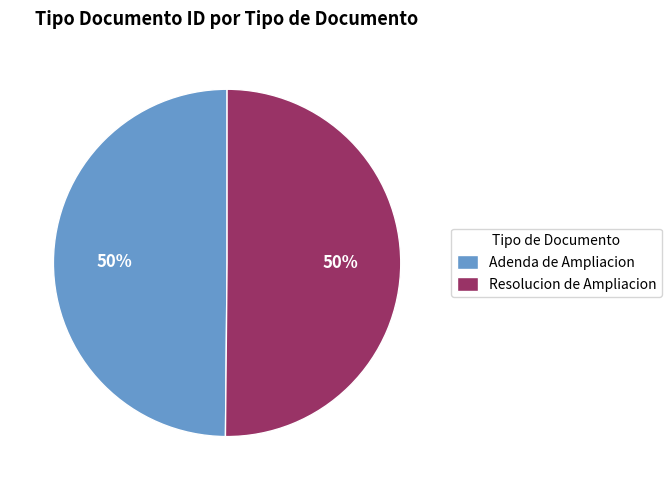

What percentage is the Adenda de Ampliacion slice, to the nearest percent?

50%